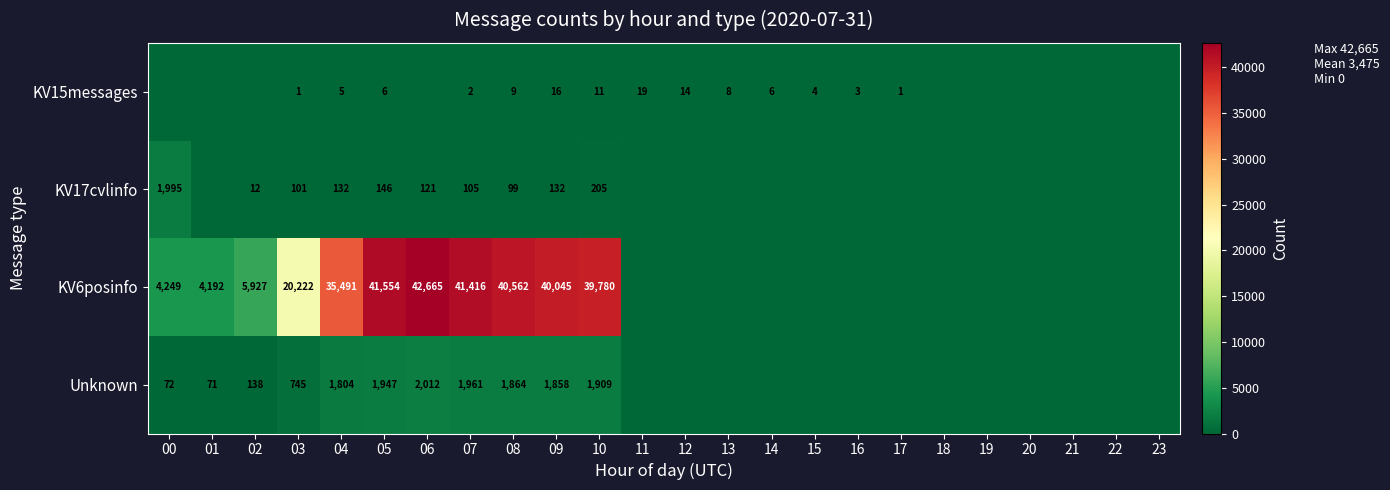

What is the total value across all series at 10?

41905